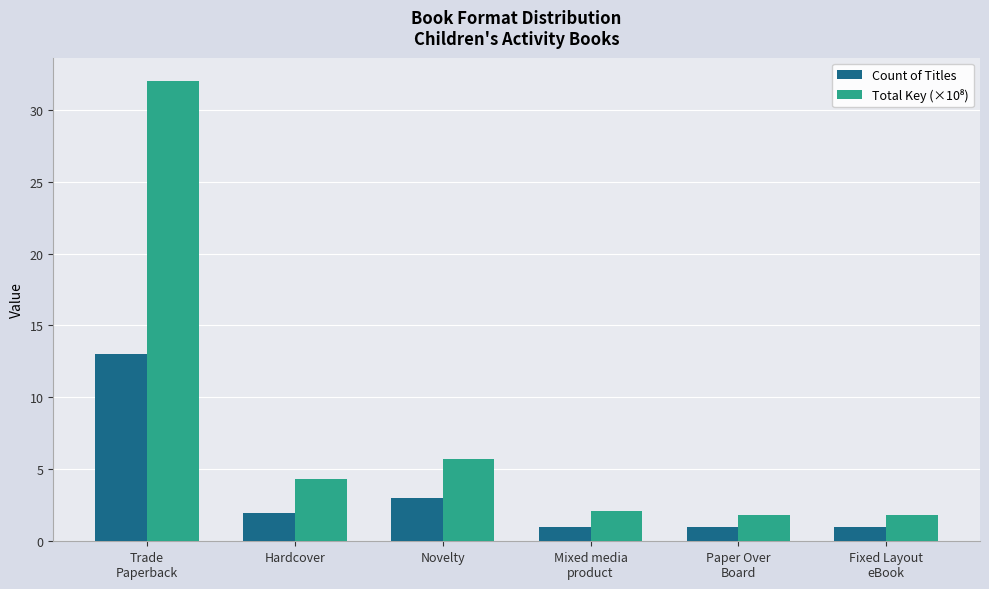

Does the chart contain any negative values?

No